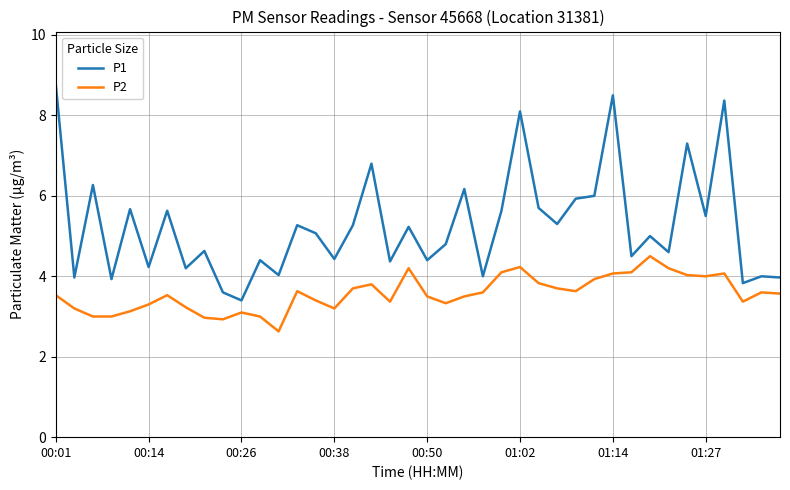

What is the minimum value for P2?

2.6